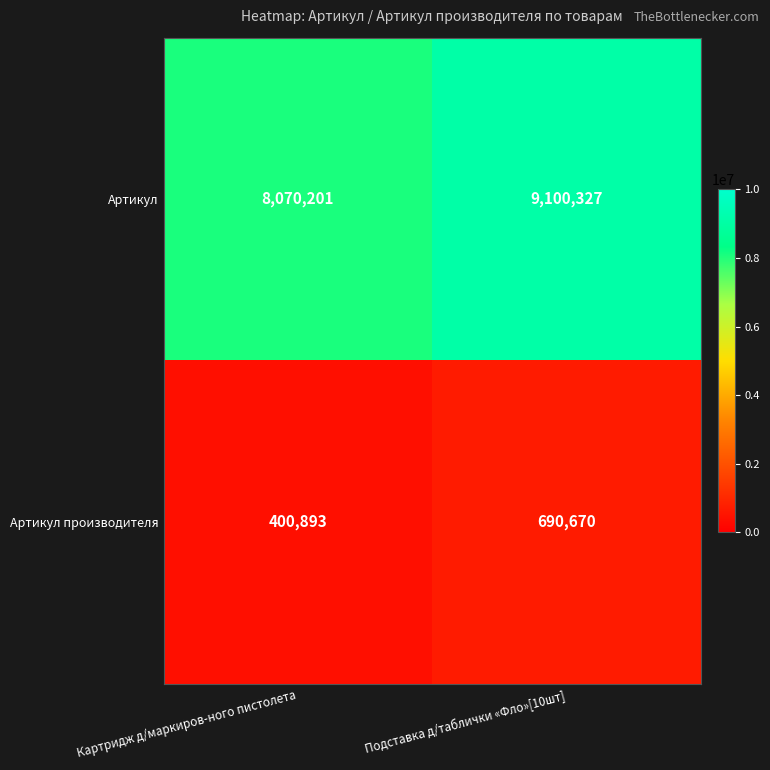

True or false: Артикул производителя has a value of 707216 at Картридж д/маркиров-ного пистолета.

False